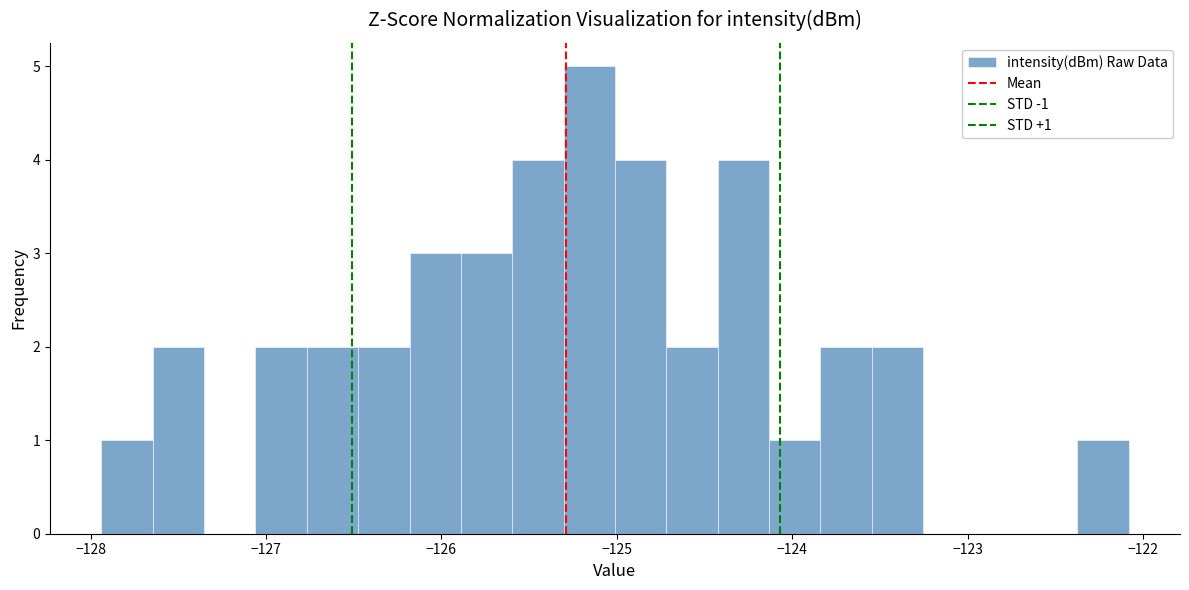

Around what value on the x-axis is the tallest bar? Give the approximate position of its centre, as read against the axis.

-125.2